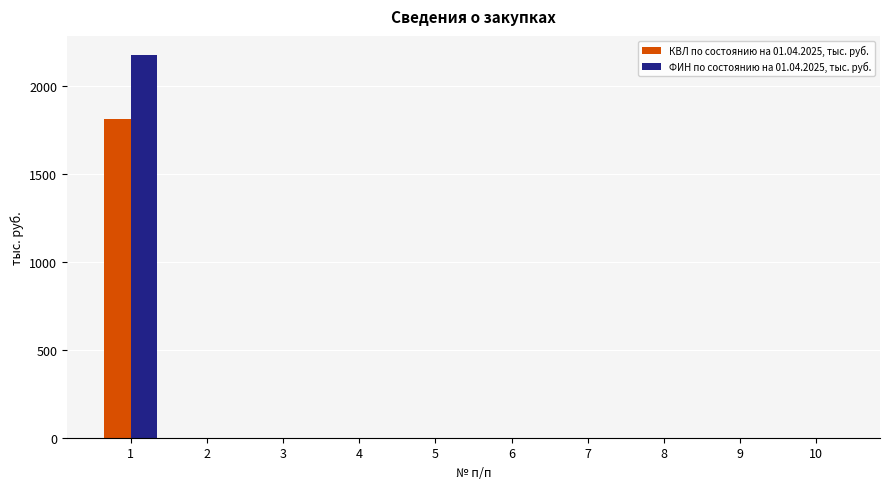

The value of ФИН по состоянию на 01.04.2025, тыс. руб. at 4 is -924.0. True or false?

False